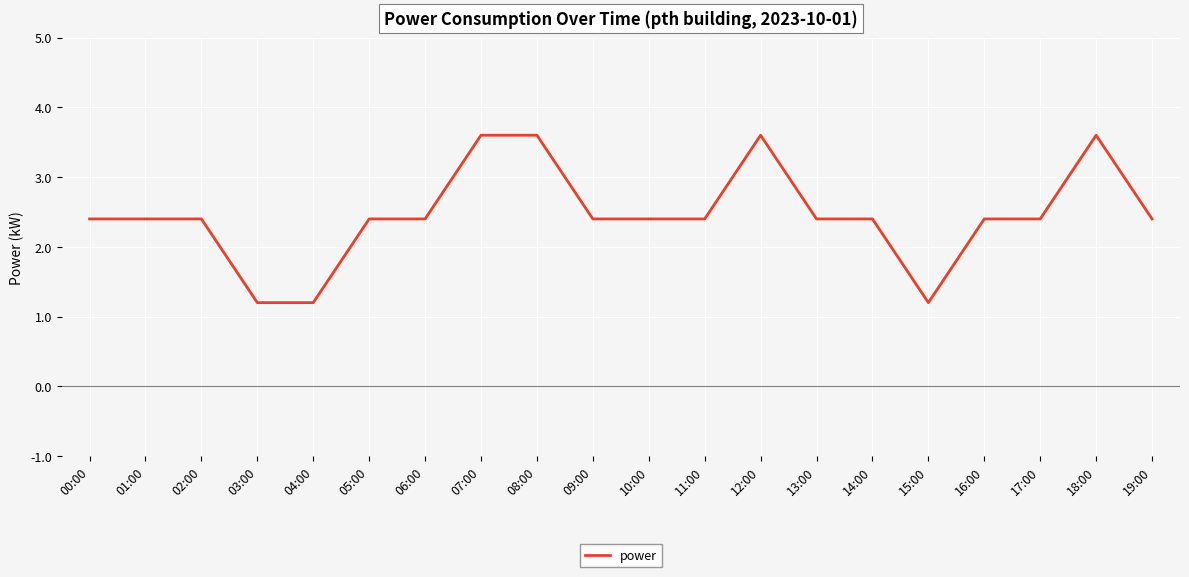

What is the difference between the maximum and minimum values?

2.4